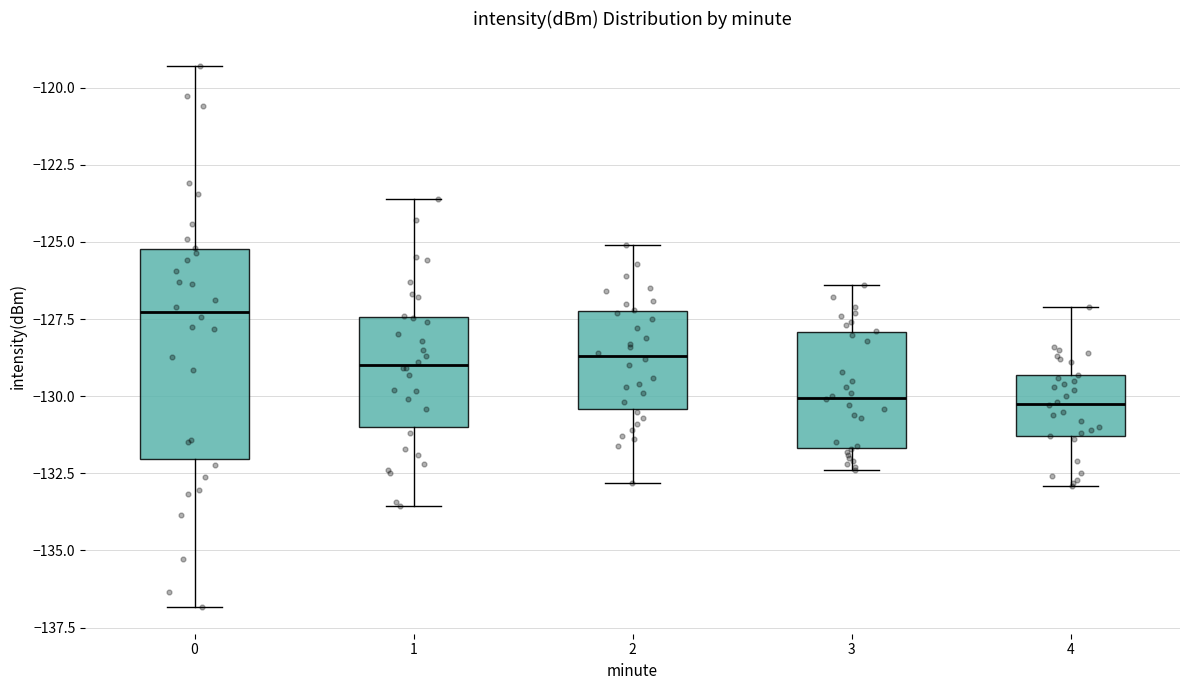

Reading left to right, transcribe this box plot: for each box, give where its median line is, the range the box spans, and where its two whiskers end, as read against the y-axis. The values are not printed on the chart, so give them approximately, as read against the axis.

0: median -127.5, box -132.0 to -125.0, whiskers -137.0 to -119.5
1: median -129.0, box -131.0 to -127.5, whiskers -133.5 to -123.5
2: median -128.5, box -130.5 to -127.0, whiskers -133.0 to -125.0
3: median -130.0, box -131.5 to -128.0, whiskers -132.5 to -126.5
4: median -130.0, box -131.5 to -129.5, whiskers -133.0 to -127.0